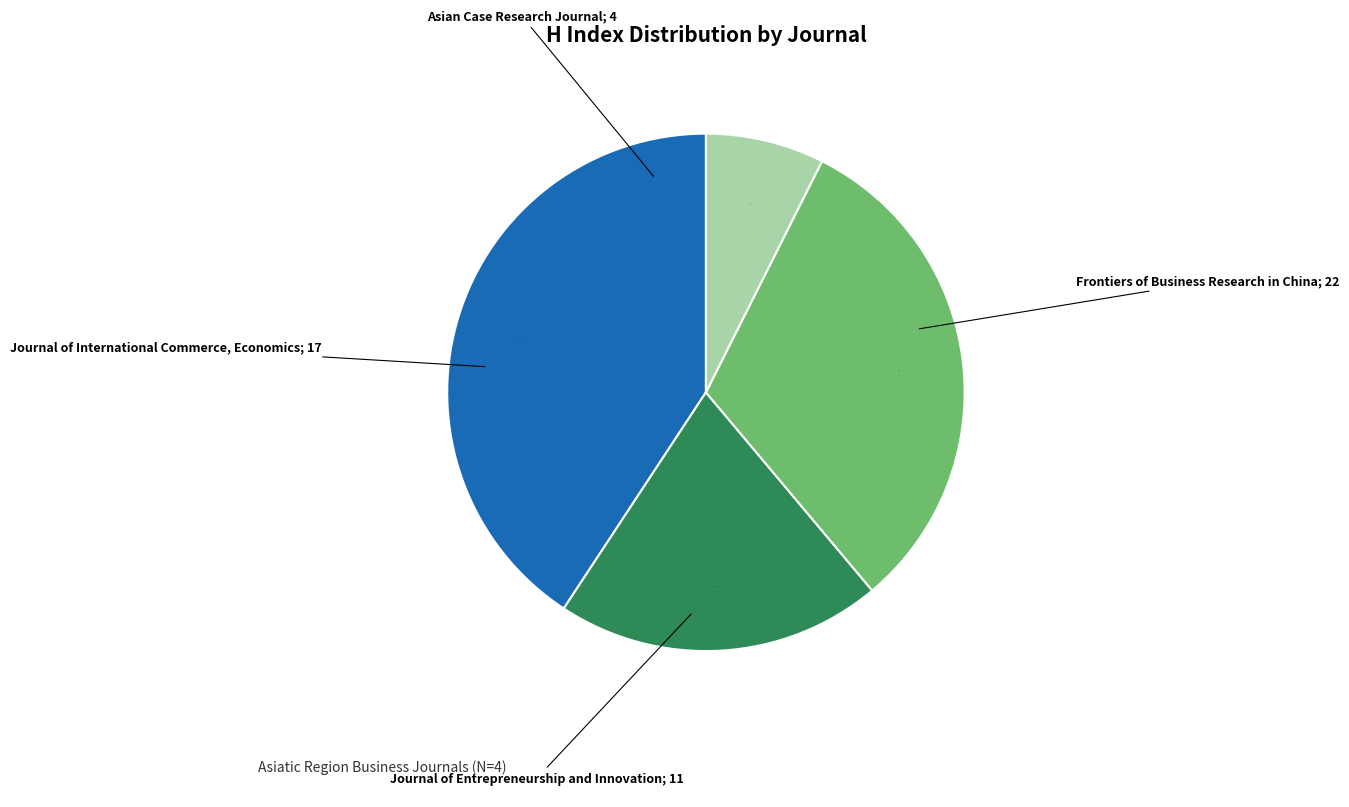

Is there a majority slice in this chart?

No